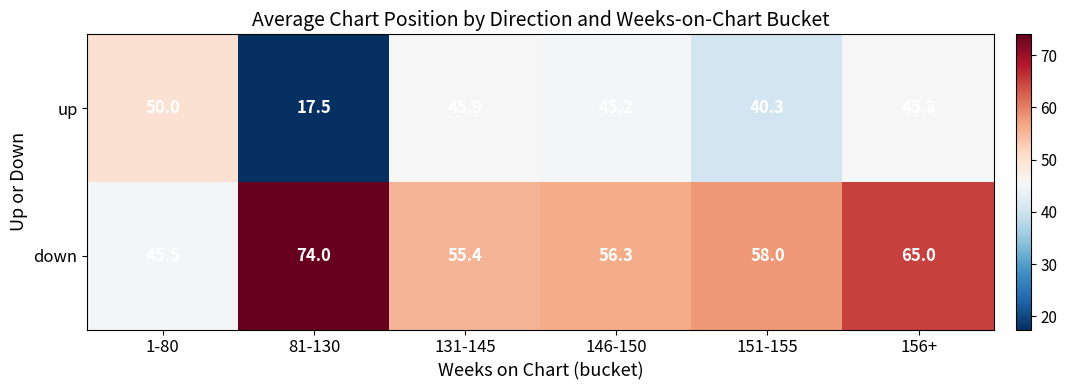

Which series has the largest total across all categories?

down